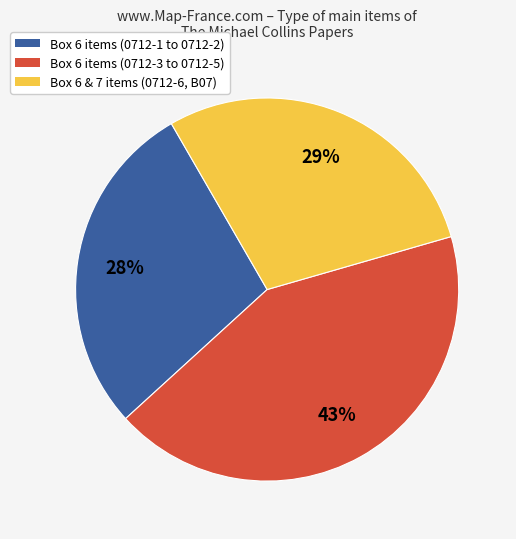

To the nearest percent, what percentage of the pie is Box 6 items (0712-3 to 0712-5)?

43%